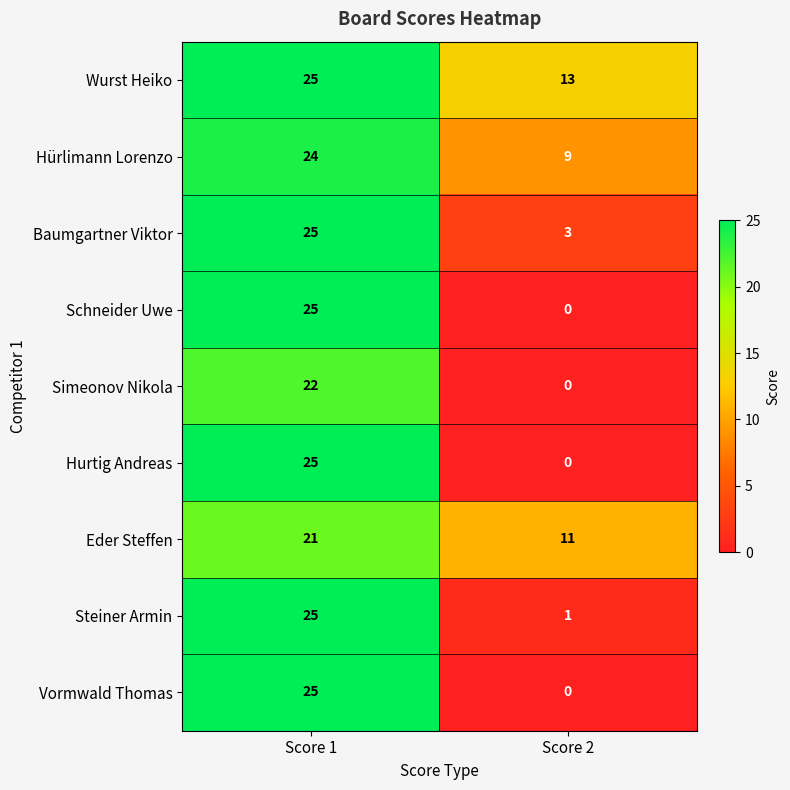

What is the spread (max minus min) of values at Score 1?

4